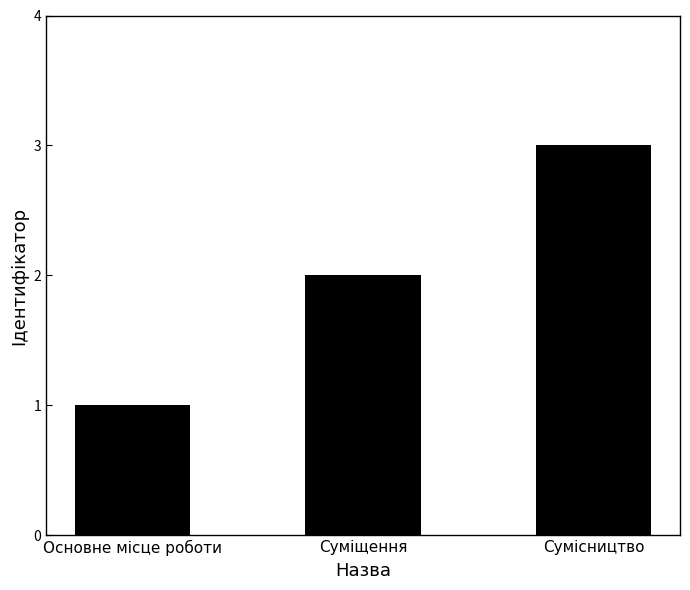

Reading left to right, transcribe all the data shown in this chart.

Основне місце роботи=1	Суміщення=2	Сумісництво=3